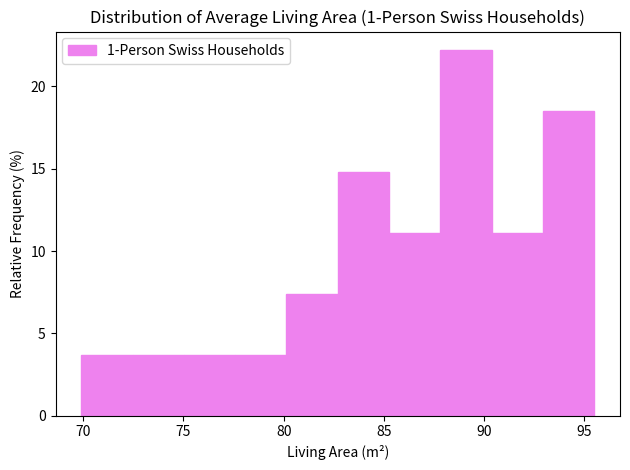

Reading left to right, transcribe this chart: for each bar, give the range it covers on the x-axis and its height. Neither the bar edges nor the heights are printed on the chart, so give them approximately, as read against the axes.

70.0 to 72.5: 3.5
72.5 to 75.0: 3.5
75.0 to 77.5: 3.5
77.5 to 80.0: 3.5
80.0 to 82.5: 7.5
82.5 to 85.5: 15.0
85.5 to 88.0: 11.0
88.0 to 90.5: 22.0
90.5 to 93.0: 11.0
93.0 to 95.5: 18.5